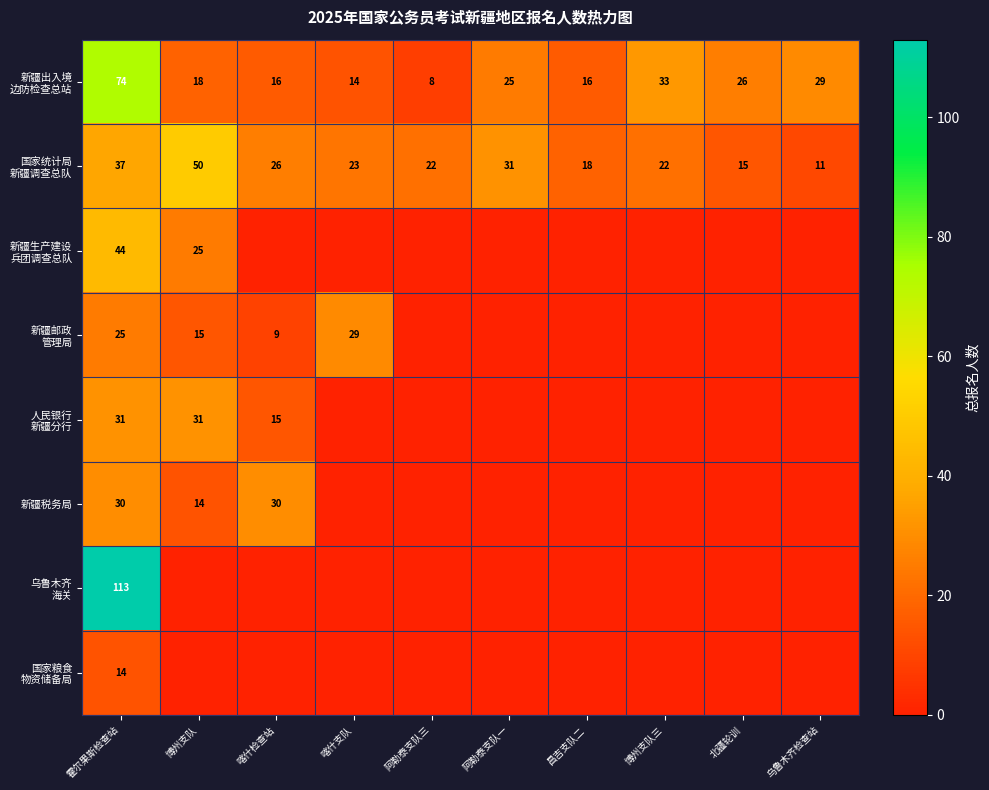

At which category is the sum across all series the highest?

霍尔果斯检查站